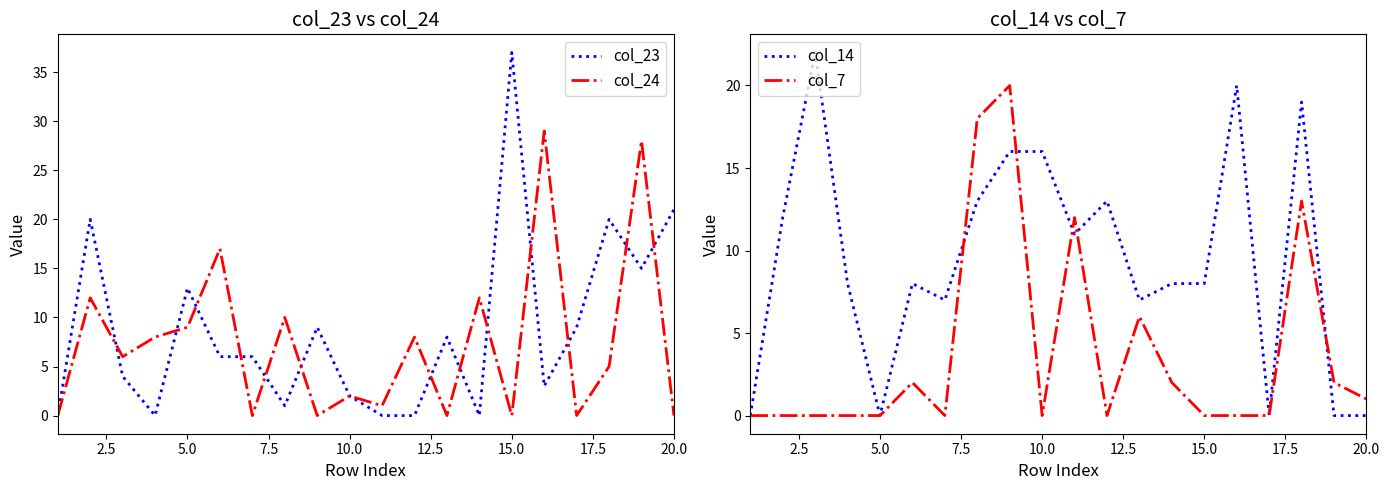

What is the maximum value for col_24?

29